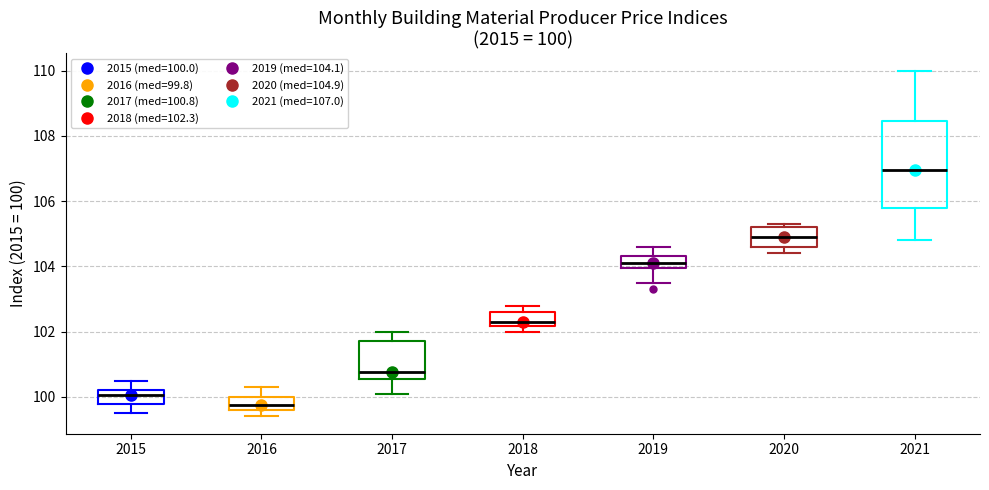

Which box has the lowest median line?

2016